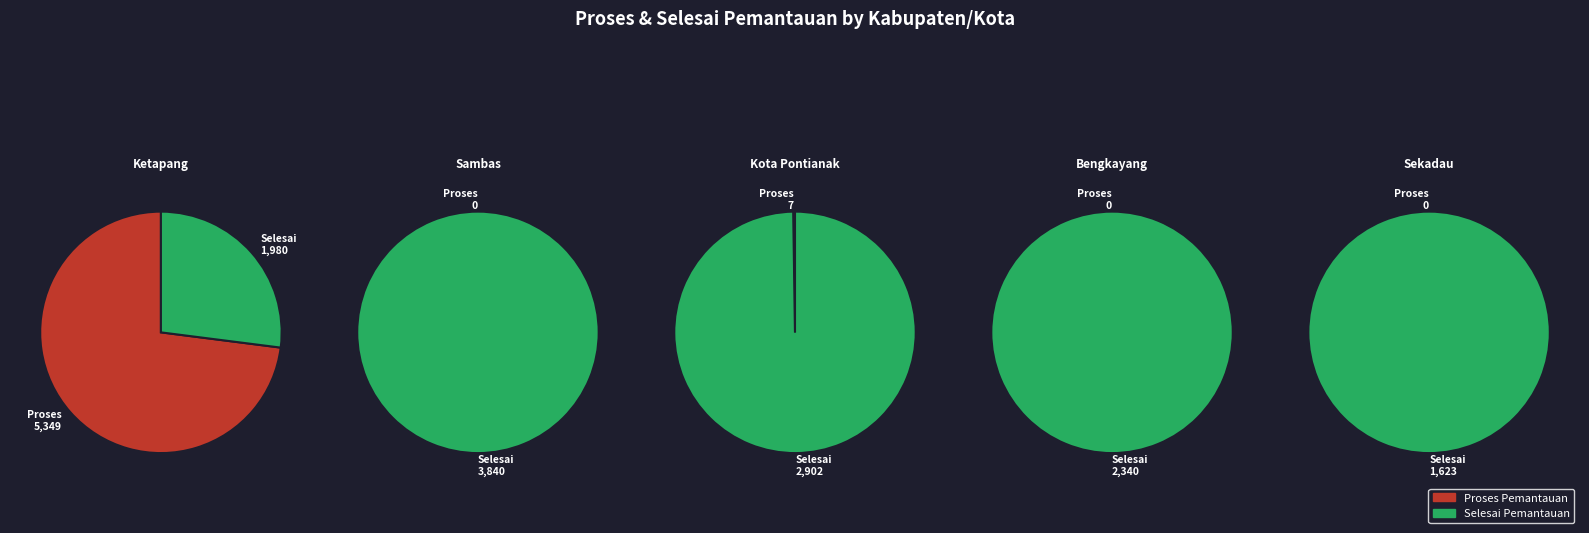

Rank the series by their average value, from highest to lowest.

SELESAI PEMANTAUAN, PROSES PEMANTAUAN